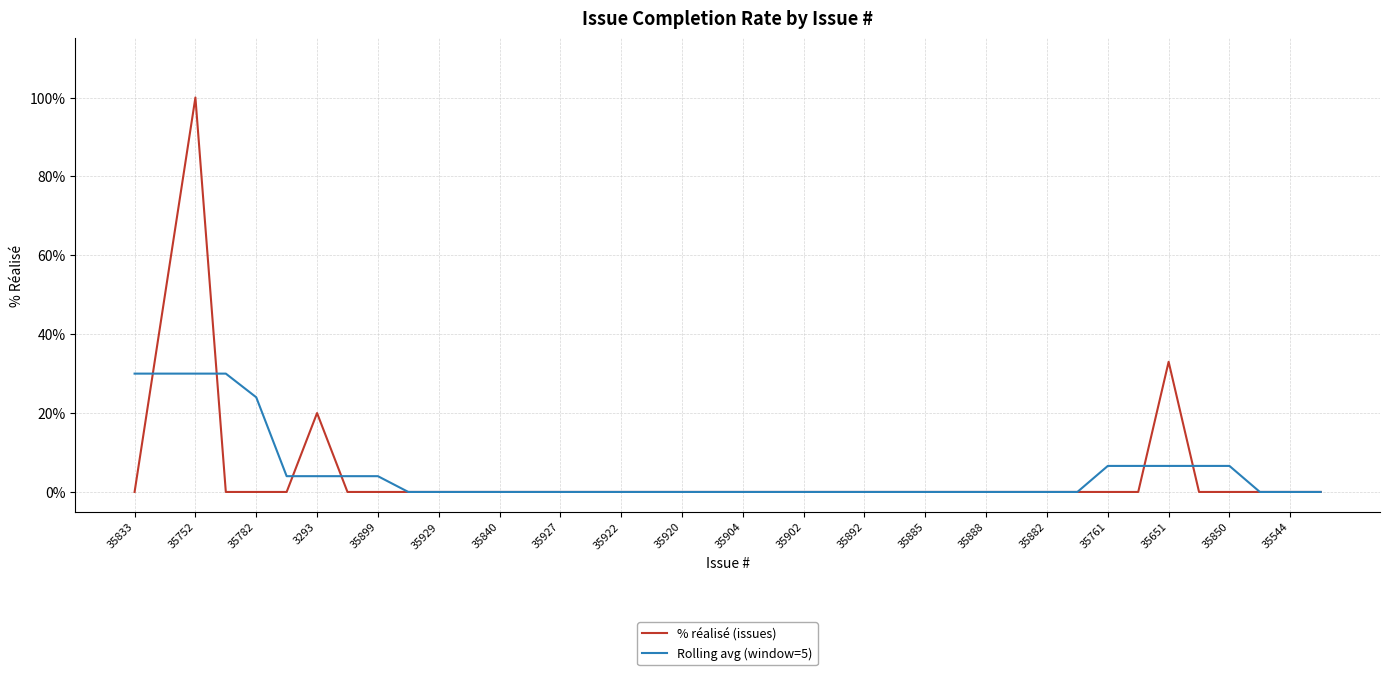

What is the difference between the second highest and second lowest values in the % réalisé (issues) series?

50.0